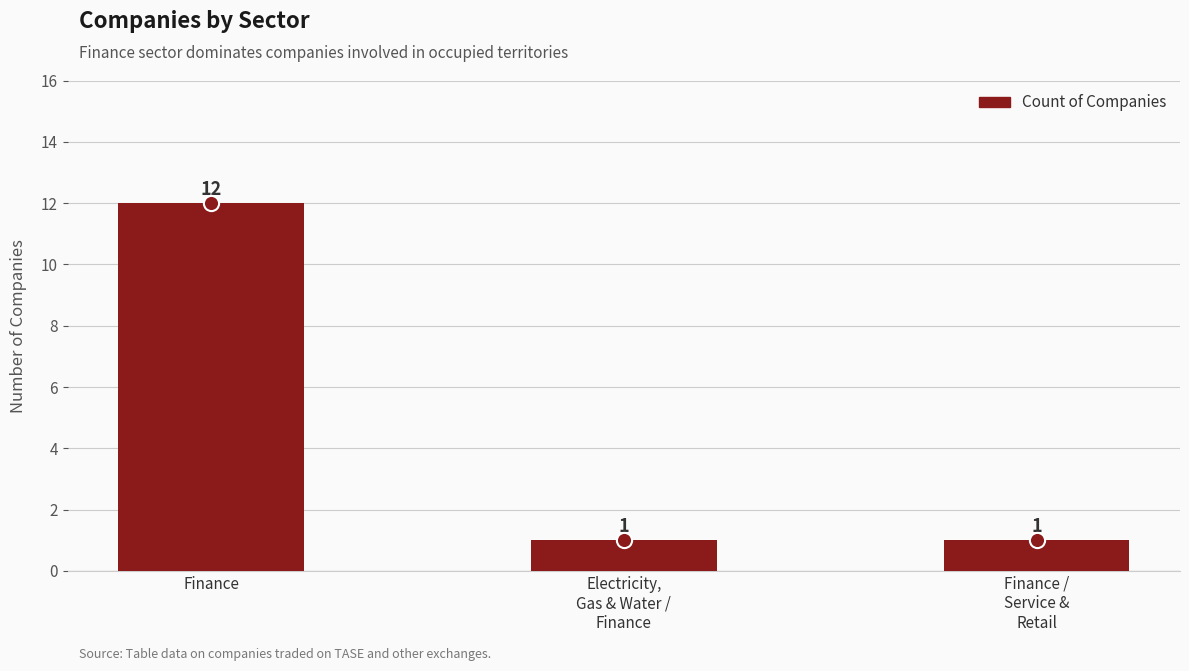

What is the change in value from Finance to Electricity,
Gas & Water /
Finance?

-11